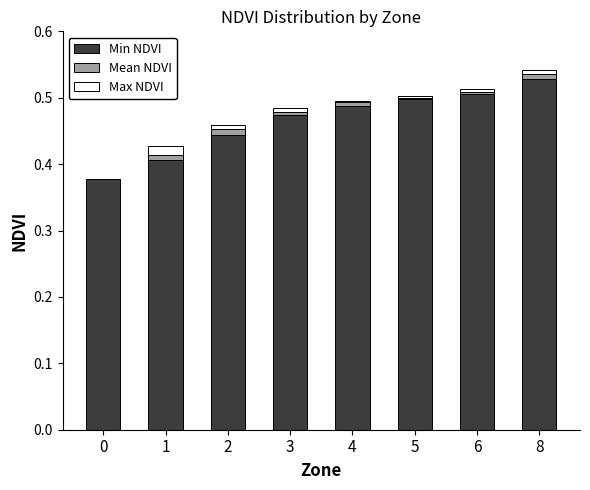

How many series are shown in this chart?

3